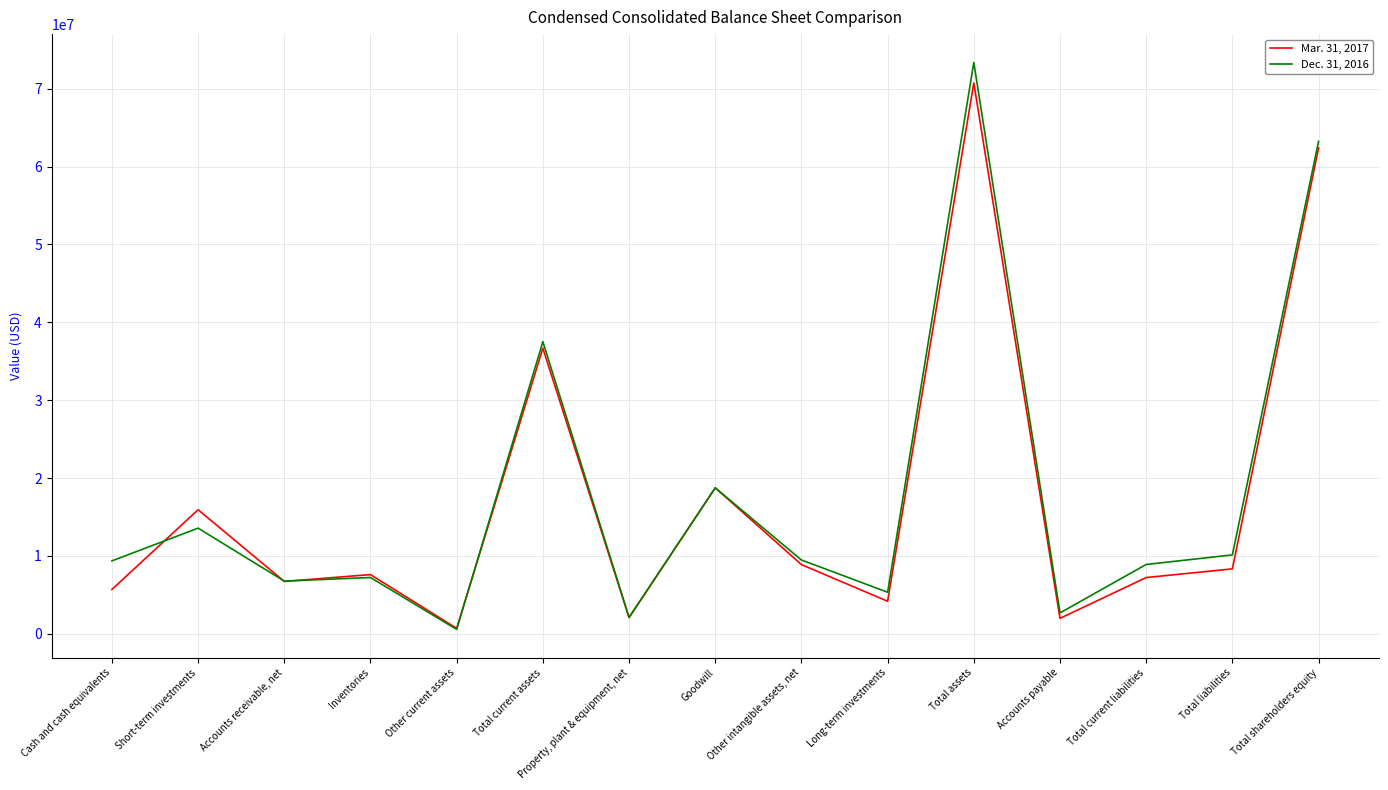

At which label does Mar. 31, 2017 reach its peak?

Total assets